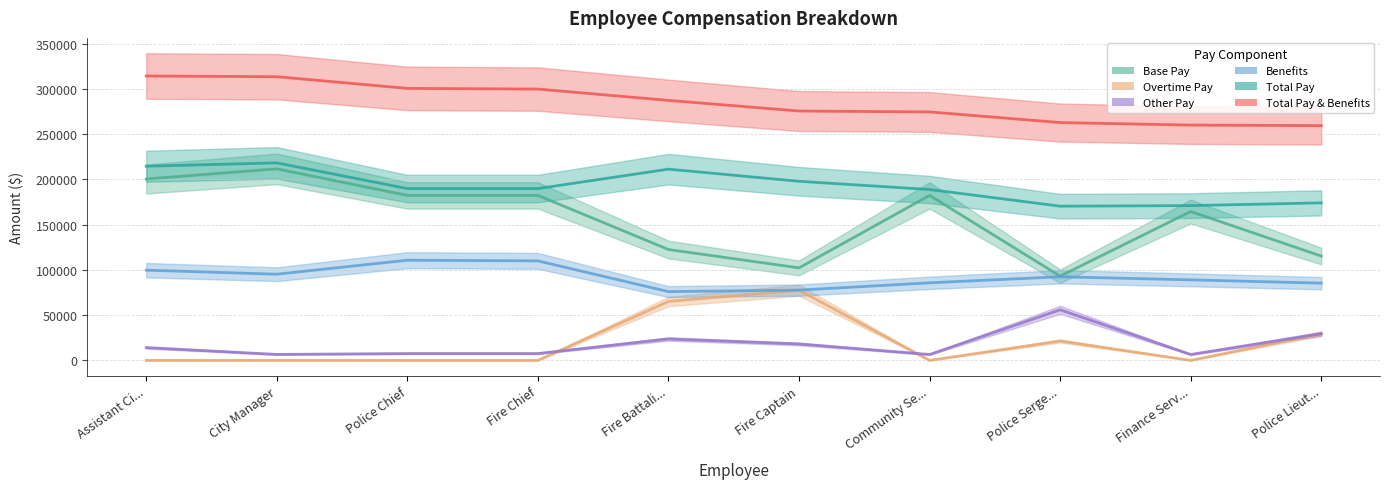

What is the difference between the highest and lowest values at Fire Chief?

299842.6